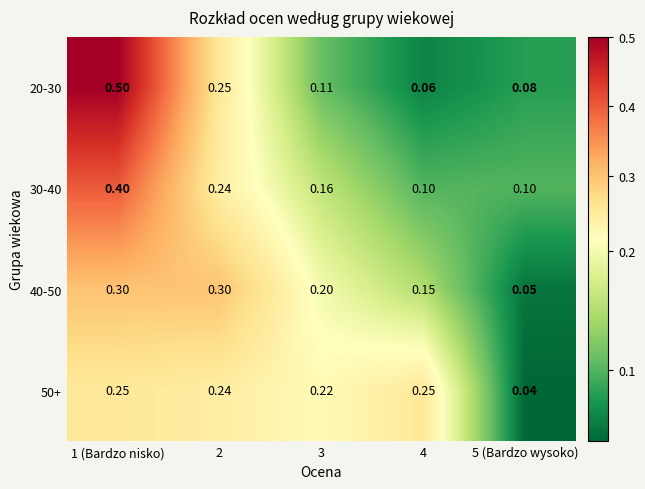

Is the value of 20-30 at 5 (Bardzo wysoko) greater than the value of 30-40 at 5 (Bardzo wysoko)?

No